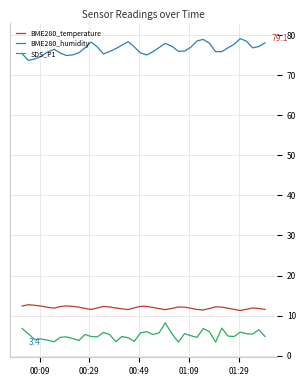

Rank the series by their maximum value, from lowest to highest.

SDS_P1, BME280_temperature, BME280_humidity